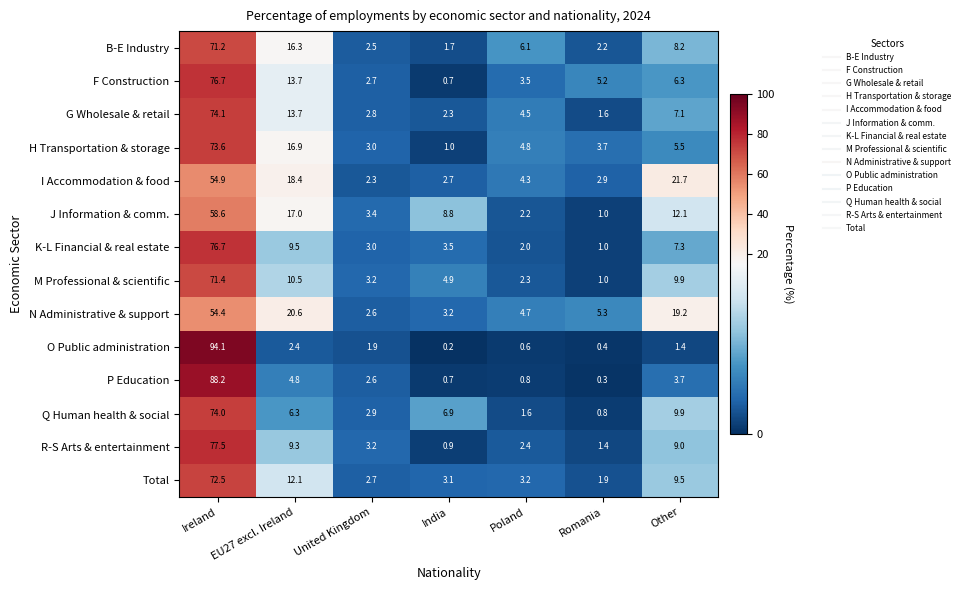

What is the greatest value displayed?

94.1